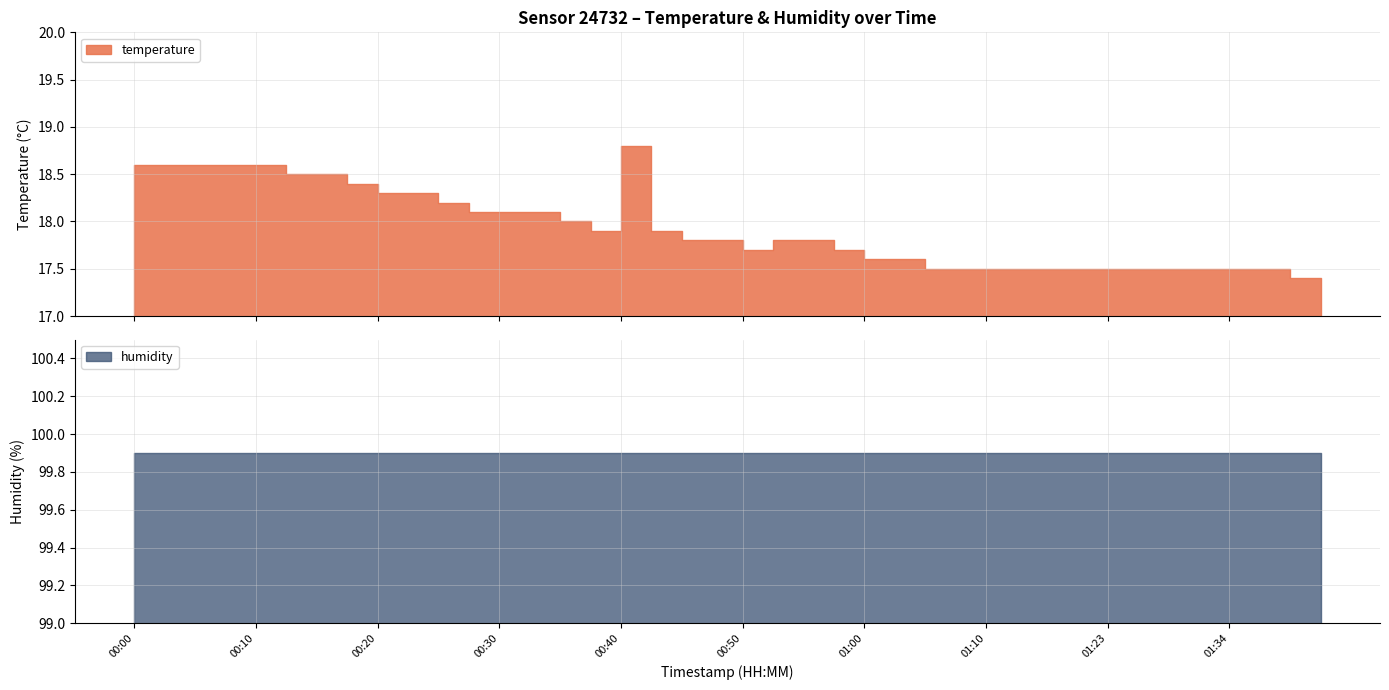

What is the average value of the humidity series?

99.9